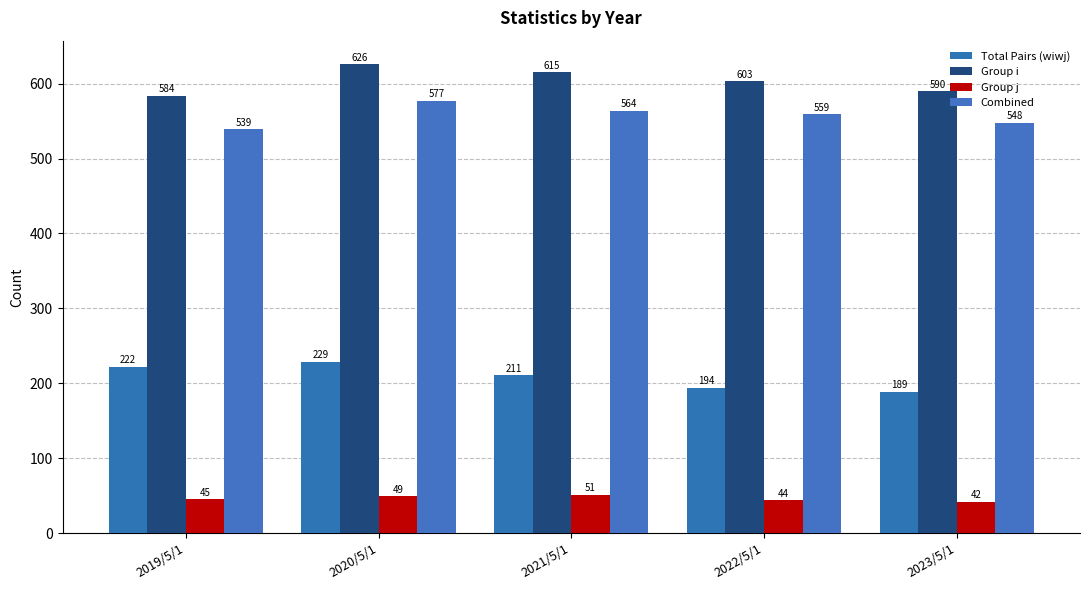

Reading left to right, what are all the values shown in this chart?

Total Pairs (wiwj): 2019/5/1=222	2020/5/1=229	2021/5/1=211	2022/5/1=194	2023/5/1=189
Group i: 2019/5/1=584	2020/5/1=626	2021/5/1=615	2022/5/1=603	2023/5/1=590
Group j: 2019/5/1=45	2020/5/1=49	2021/5/1=51	2022/5/1=44	2023/5/1=42
Combined: 2019/5/1=539	2020/5/1=577	2021/5/1=564	2022/5/1=559	2023/5/1=548